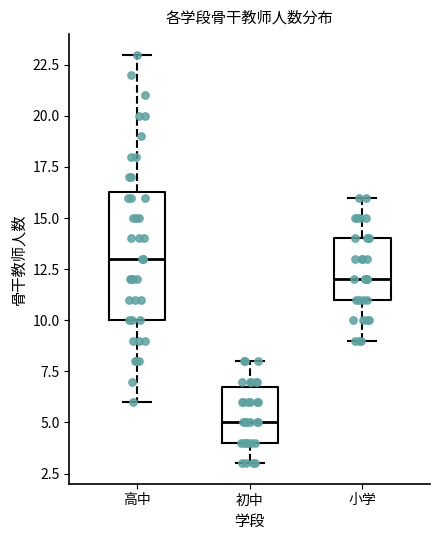

Reading left to right, read every box against the y-axis: the position of its median line, the range the box covers, and the ends of its whiskers. The values are not printed on the chart, so give them approximately, as read against the axis.

高中: median 13.0, box 10.0 to 16.5, whiskers 6.0 to 23.0
初中: median 5.0, box 4.0 to 7.0, whiskers 3.0 to 8.0
小学: median 12.0, box 11.0 to 14.0, whiskers 9.0 to 16.0